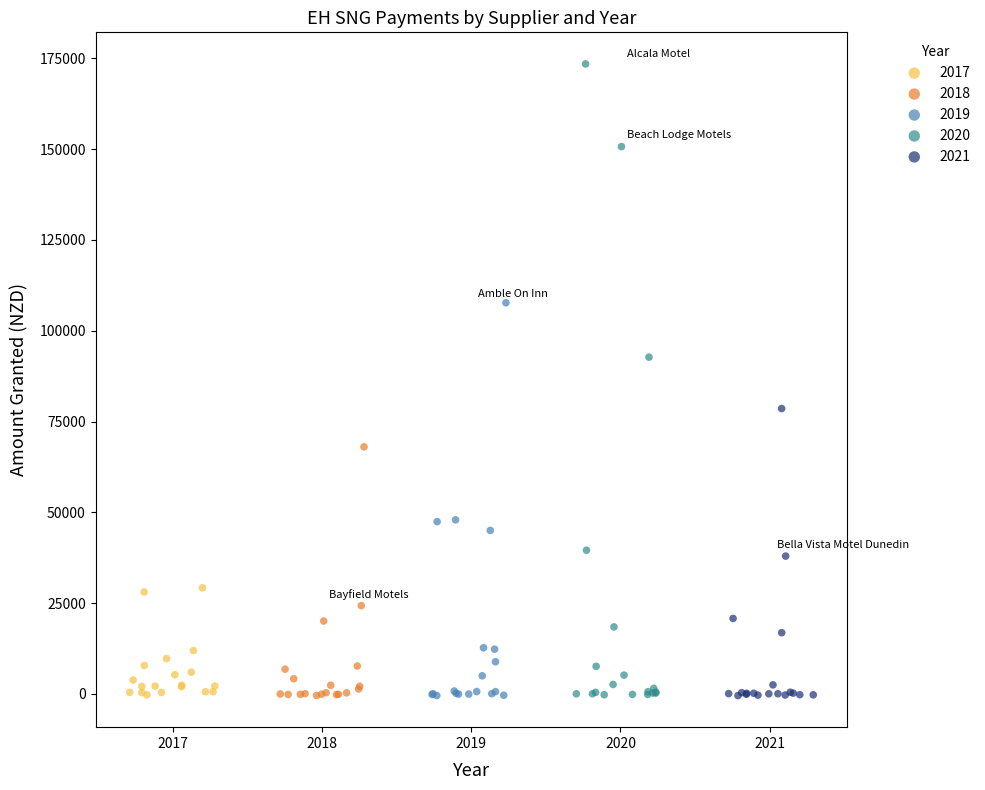

Which series reaches the maximum Y coordinate?

2020